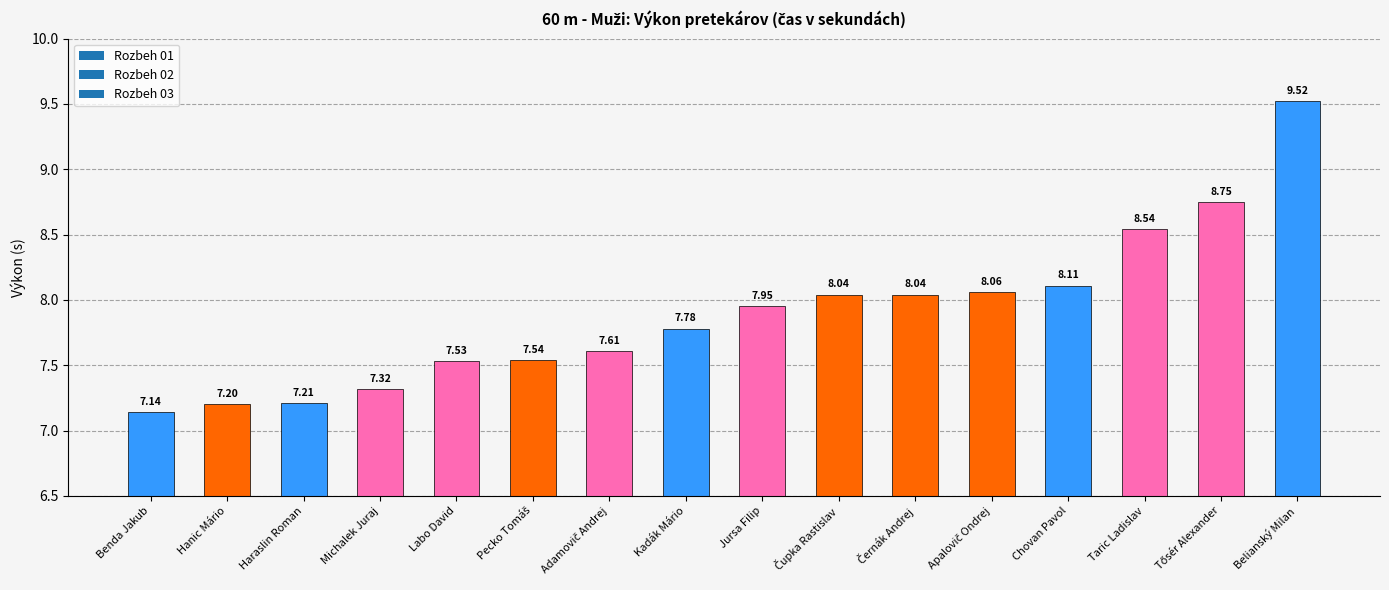

What is the difference between the maximum and minimum values?

2.4